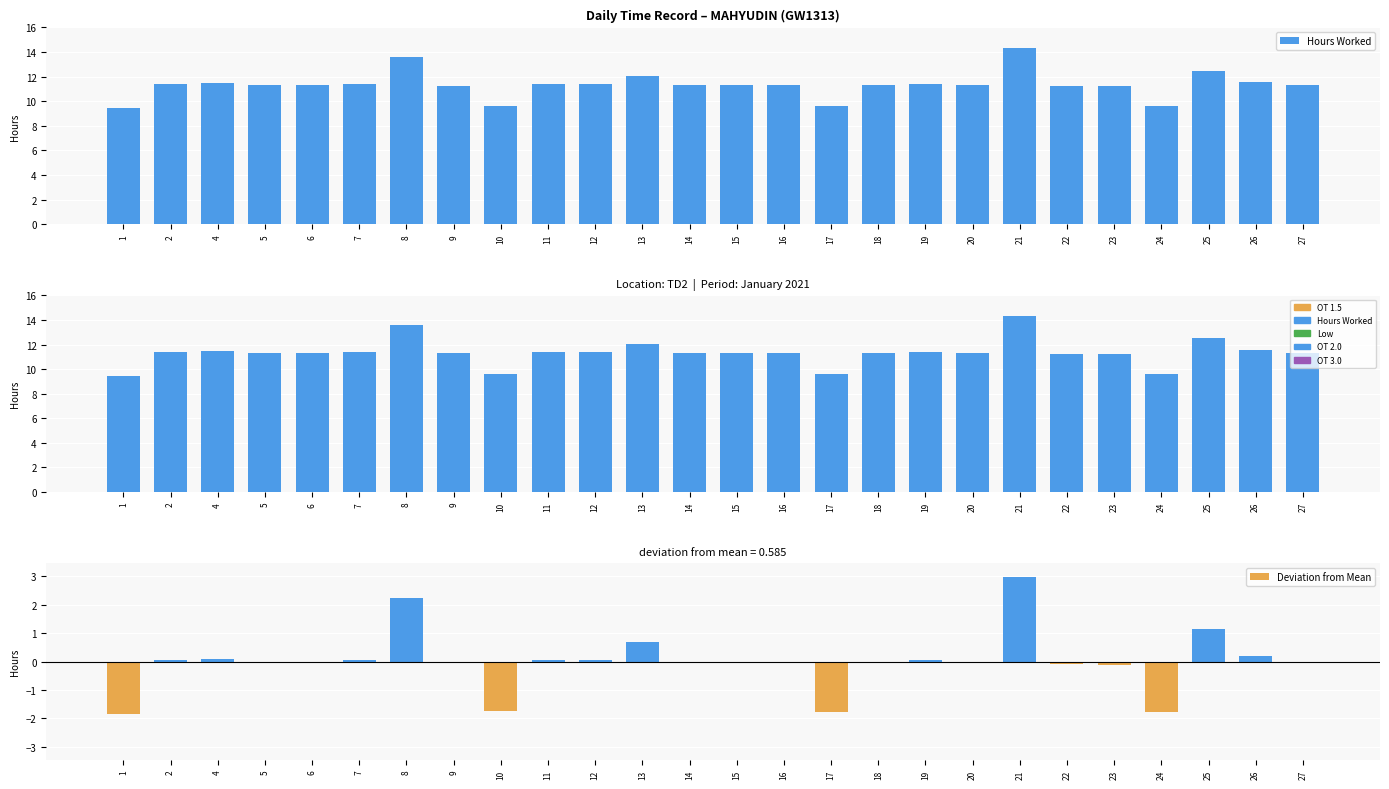

Which series has the largest total across all categories?

Hours Worked